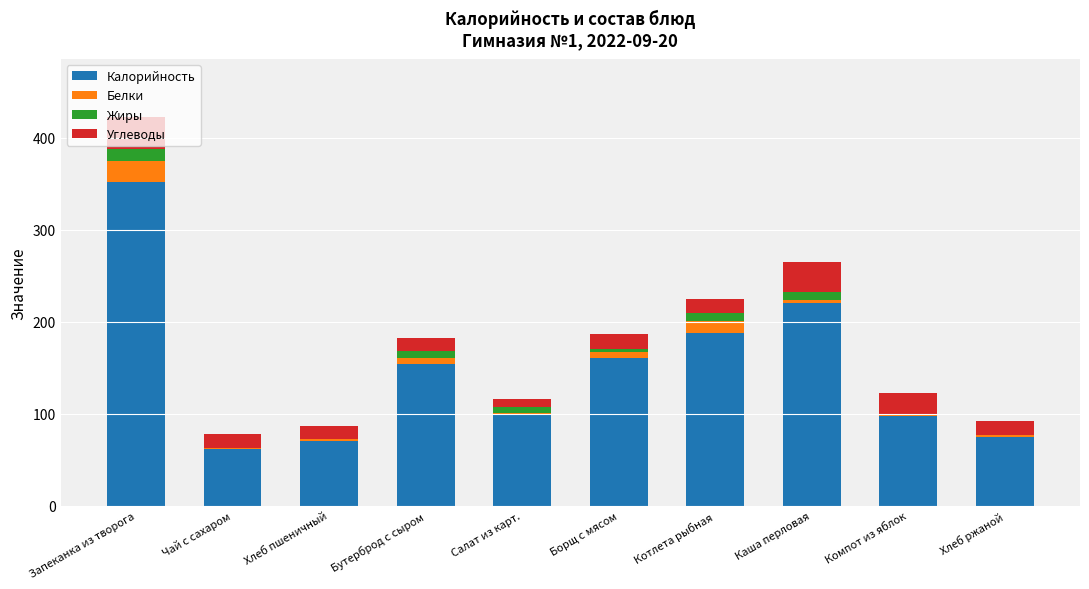

At which label does Калорийность reach its peak?

Запеканка из творога